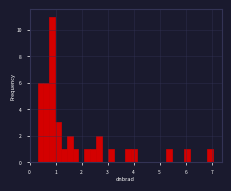

Around what value on the x-axis is the tallest bar? Give the approximate position of its centre, as read against the axis.

0.9